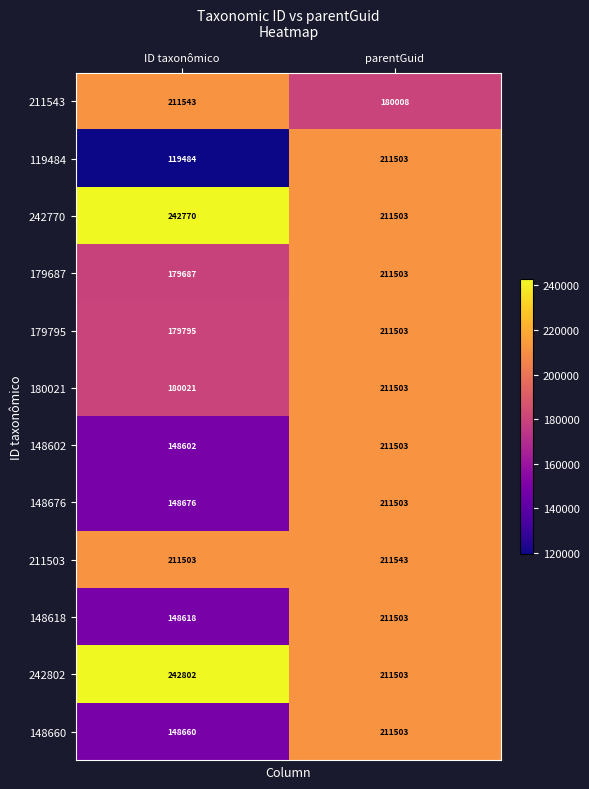

Reading left to right, list all the values displayed in this chart.

211543: 211543	180008
119484: 119484	211503
242770: 242770	211503
179687: 179687	211503
179795: 179795	211503
180021: 180021	211503
148602: 148602	211503
148676: 148676	211503
211503: 211503	211543
148618: 148618	211503
242802: 242802	211503
148660: 148660	211503